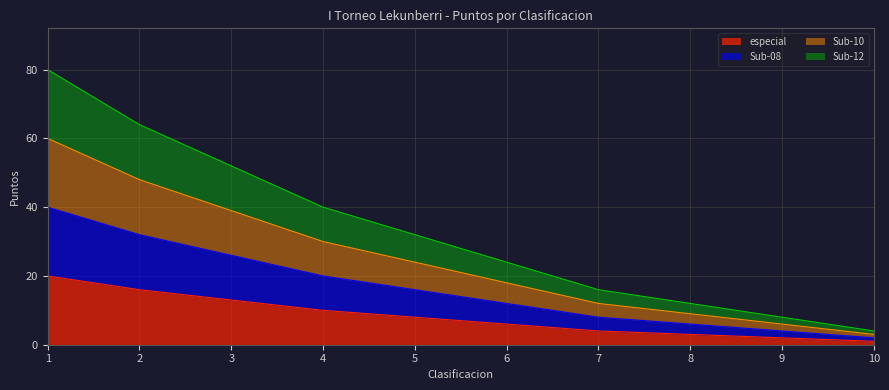

True or false: Sub-12 and especial cross at least once.

False